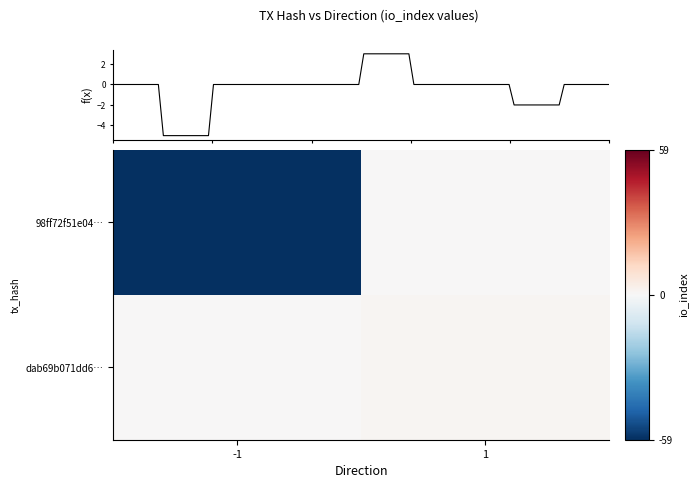

List the series in order of their overall mean, lowest first.

98ff72f51e04…, dab69b071dd6…